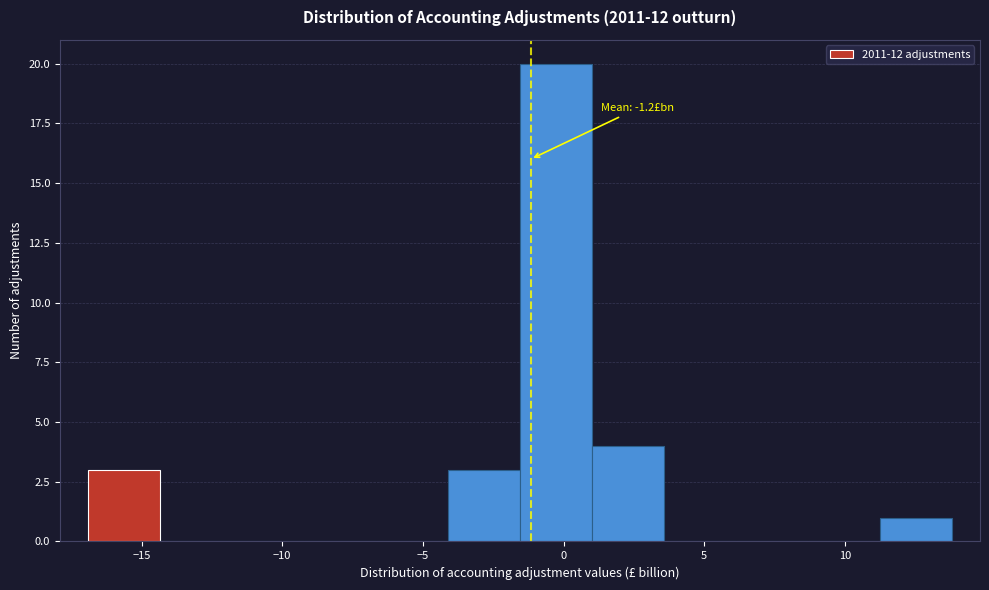

Which range on the x-axis has the tallest bar?

-1.5 to 1.0